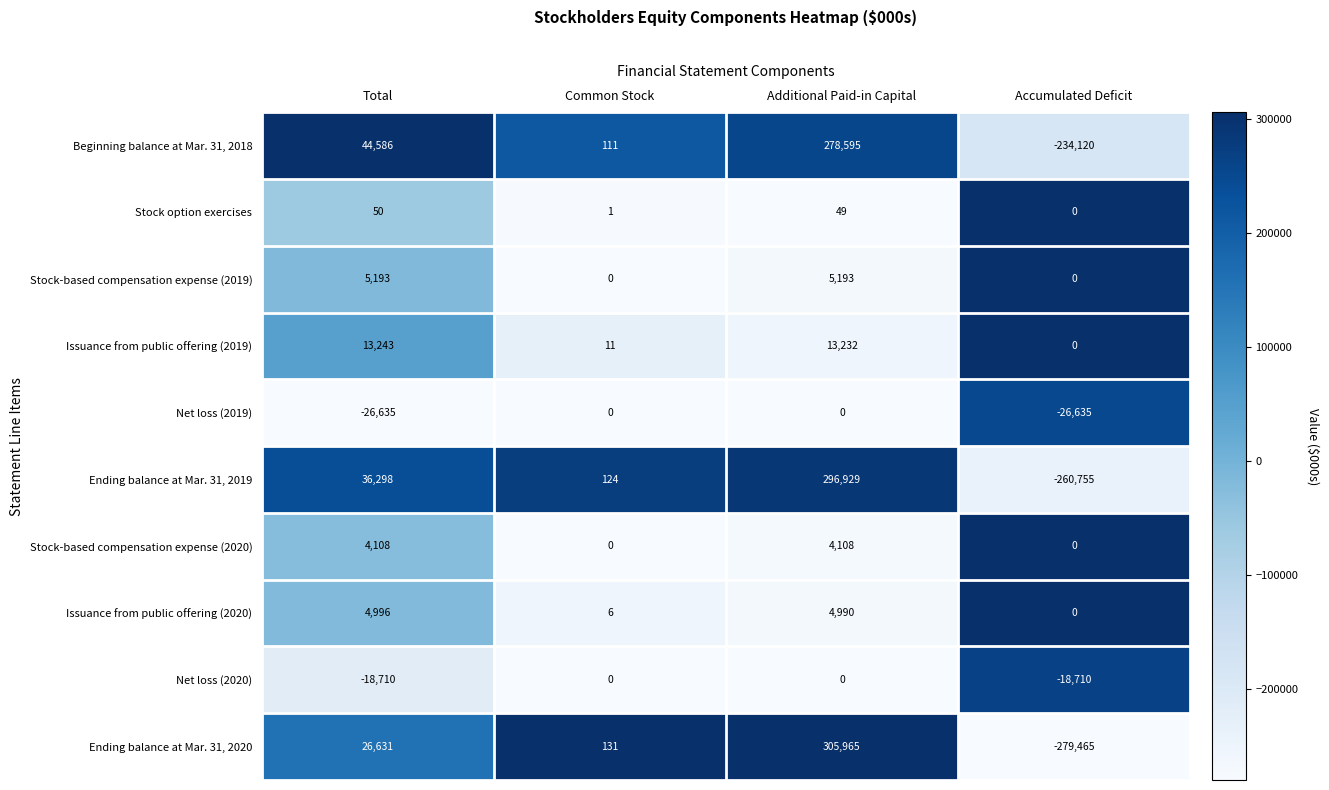

Which category has the lowest value across all series?

Accumulated Deficit